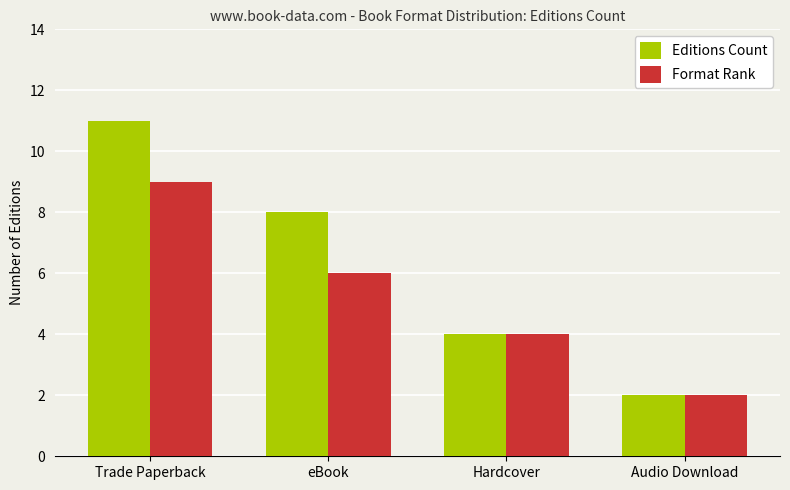

What is the total value across all series at Audio Download?

4